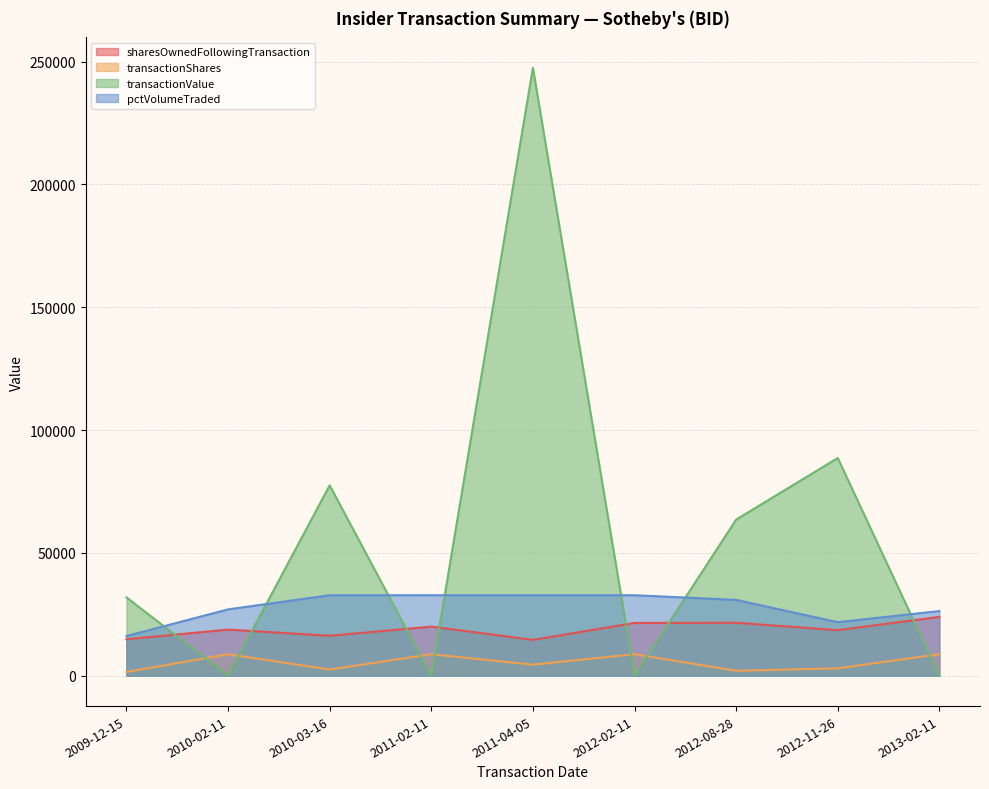

What is the sum of the sharesOwnedFollowingTransaction values at 2012-02-11 and 2013-02-11?

45428